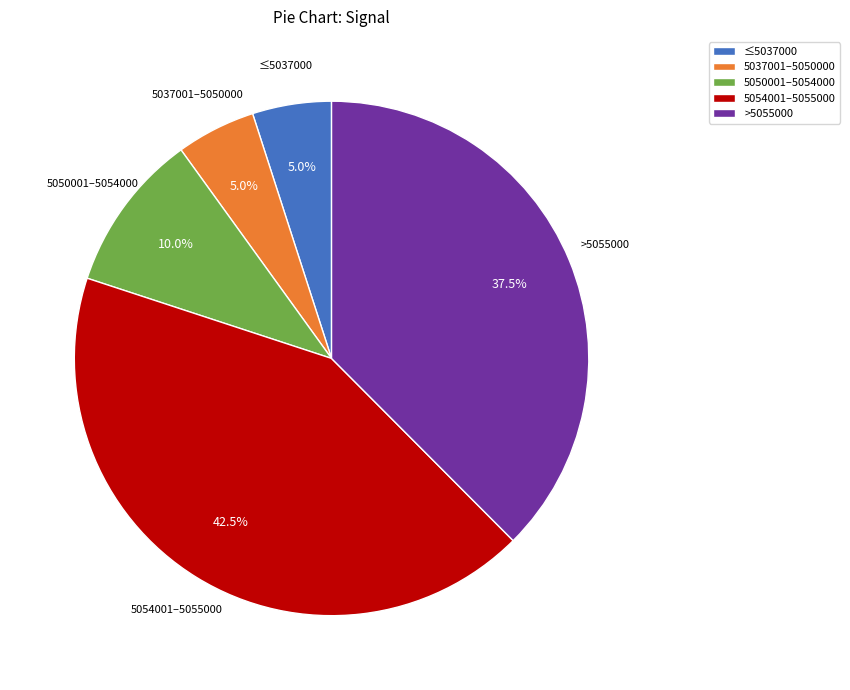

What percentage do 5050001–5054000 and >5055000 together represent?

47.5%